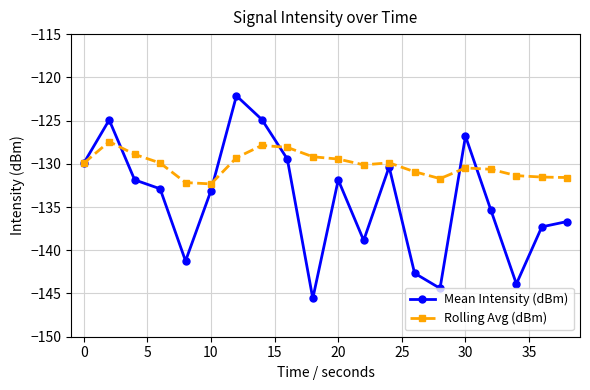

Count the number of data series in this chart.

2